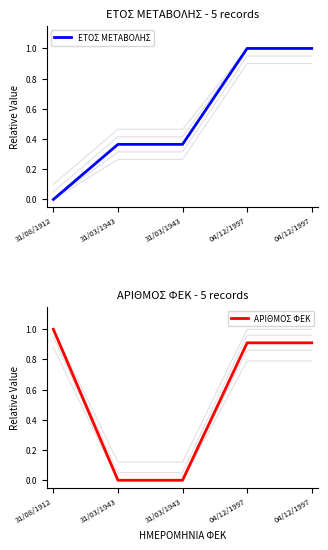

What is the total value across all series at 04/12/1997?

1.9